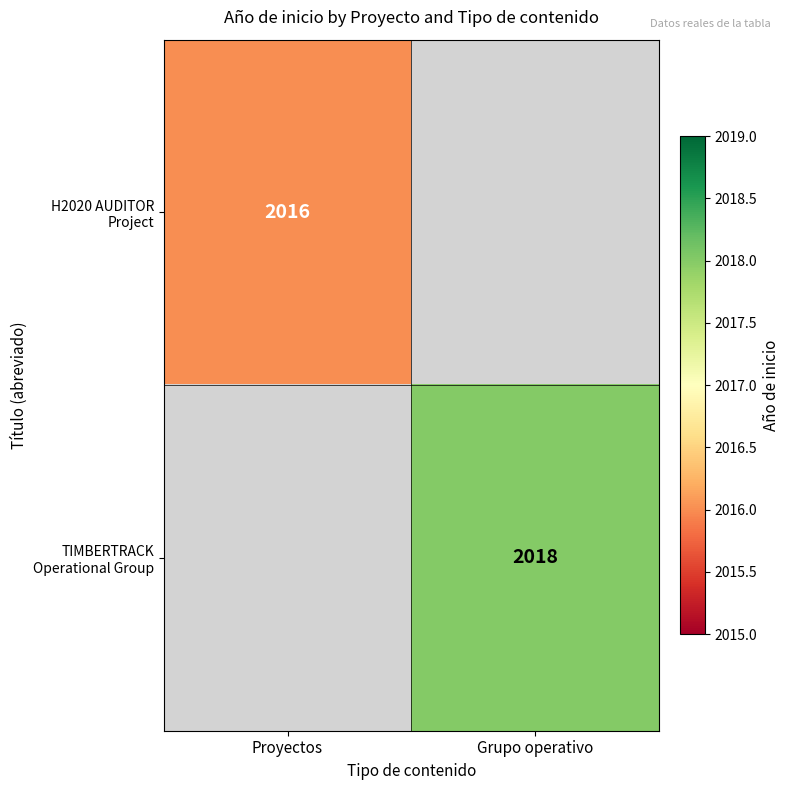

Which label corresponds to the smallest value in the chart?

Proyectos